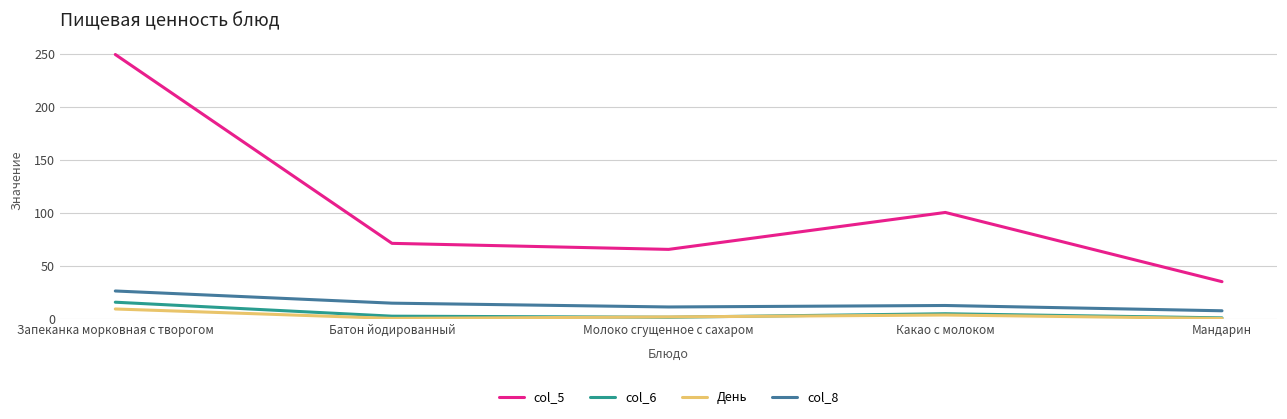

What is the maximum value shown in the chart?

249.6